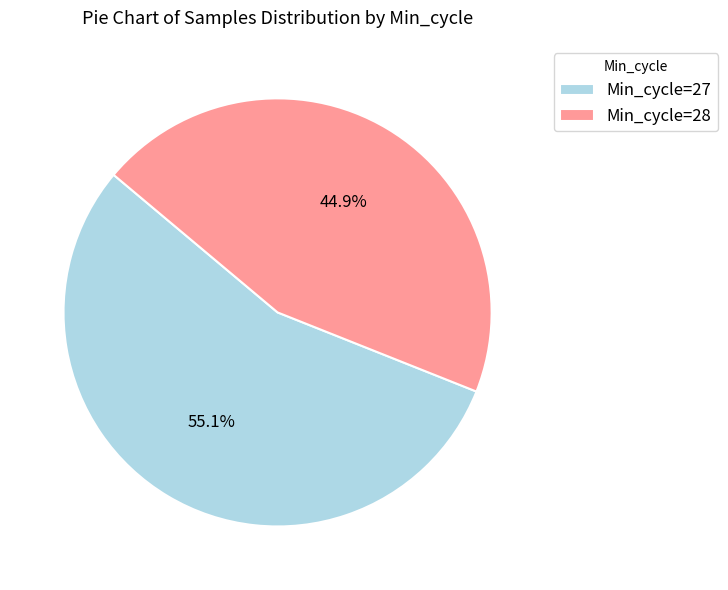

Does any single category account for the majority?

Yes